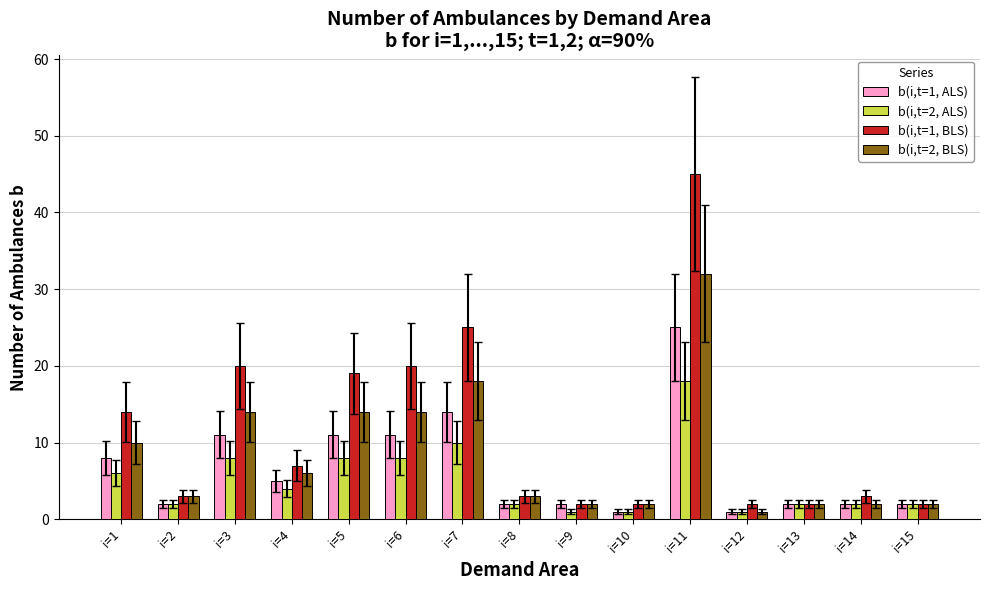

What is the value of the b(i,t=1, BLS) bar at the 7th from the left?

25